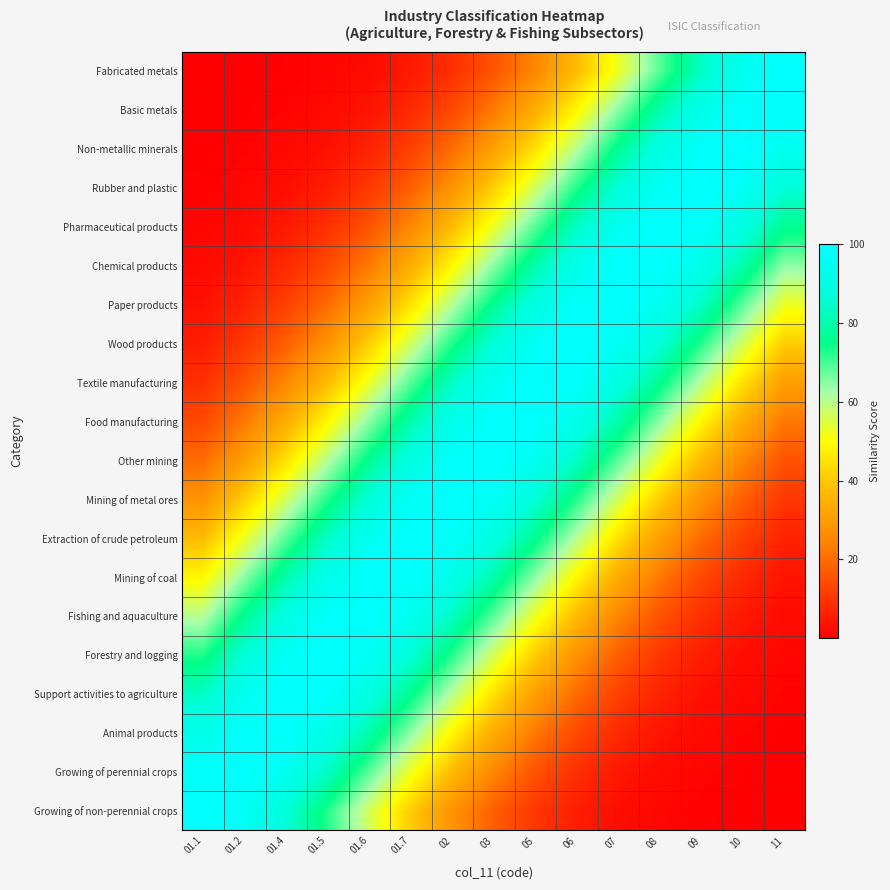

Reading left to right, extract all data points from this chart.

Growing of non-perennial crops: 01.1=100.0	01.2=96.5	01.4=86.7	01.5=72.6	01.6=56.6	01.7=41.1	02=27.8	03=17.5	05=10.3	06=5.6	07=2.9	08=1.4	09=0.6	10=0.2	11=0.1
Growing of perennial crops: 01.1=98.0	01.2=99.8	01.4=94.6	01.5=83.5	01.6=68.7	01.7=52.6	02=37.5	03=24.9	05=15.4	06=8.9	07=4.8	08=2.4	09=1.1	10=0.5	11=0.2
Animal products: 01.1=92.3	01.2=99.1	01.4=99.1	01.5=92.3	01.6=80.1	01.7=64.7	02=48.7	03=34.1	05=22.3	06=13.5	07=7.7	08=4.0	09=2.0	10=0.9	11=0.4
Support activities to agriculture: 01.1=83.5	01.2=94.6	01.4=99.8	01.5=98.0	01.6=89.7	01.7=76.4	02=60.7	03=44.8	05=30.9	06=19.8	07=11.8	08=6.6	09=3.4	10=1.6	11=0.7
Forestry and logging: 01.1=72.6	01.2=86.7	01.4=96.5	01.5=100.0	01.6=96.5	01.7=86.7	02=72.6	03=56.6	05=41.1	06=27.8	07=17.5	08=10.3	09=5.6	10=2.9	11=1.4
Fishing and aquaculture: 01.1=60.7	01.2=76.4	01.4=89.7	01.5=98.0	01.6=99.8	01.7=94.6	02=83.5	03=68.7	05=52.6	06=37.5	07=24.9	08=15.4	09=8.9	10=4.8	11=2.4
Mining of coal: 01.1=48.7	01.2=64.7	01.4=80.1	01.5=92.3	01.6=99.1	01.7=99.1	02=92.3	03=80.1	05=64.7	06=48.7	07=34.1	08=22.3	09=13.5	10=7.7	11=4.0
Extraction of crude petroleum: 01.1=37.5	01.2=52.6	01.4=68.7	01.5=83.5	01.6=94.6	01.7=99.8	02=98.0	03=89.7	05=76.4	06=60.7	07=44.8	08=30.9	09=19.8	10=11.8	11=6.6
Mining of metal ores: 01.1=27.8	01.2=41.1	01.4=56.6	01.5=72.6	01.6=86.7	01.7=96.5	02=100.0	03=96.5	05=86.7	06=72.6	07=56.6	08=41.1	09=27.8	10=17.5	11=10.3
Other mining: 01.1=19.8	01.2=30.9	01.4=44.8	01.5=60.7	01.6=76.4	01.7=89.7	02=98.0	03=99.8	05=94.6	06=83.5	07=68.7	08=52.6	09=37.5	10=24.9	11=15.4
Food manufacturing: 01.1=13.5	01.2=22.3	01.4=34.1	01.5=48.7	01.6=64.7	01.7=80.1	02=92.3	03=99.1	05=99.1	06=92.3	07=80.1	08=64.7	09=48.7	10=34.1	11=22.3
Textile manufacturing: 01.1=8.9	01.2=15.4	01.4=24.9	01.5=37.5	01.6=52.6	01.7=68.7	02=83.5	03=94.6	05=99.8	06=98.0	07=89.7	08=76.4	09=60.7	10=44.8	11=30.9
Wood products: 01.1=5.6	01.2=10.3	01.4=17.5	01.5=27.8	01.6=41.1	01.7=56.6	02=72.6	03=86.7	05=96.5	06=100.0	07=96.5	08=86.7	09=72.6	10=56.6	11=41.1
Paper products: 01.1=3.4	01.2=6.6	01.4=11.8	01.5=19.8	01.6=30.9	01.7=44.8	02=60.7	03=76.4	05=89.7	06=98.0	07=99.8	08=94.6	09=83.5	10=68.7	11=52.6
Chemical products: 01.1=2.0	01.2=4.0	01.4=7.7	01.5=13.5	01.6=22.3	01.7=34.1	02=48.7	03=64.7	05=80.1	06=92.3	07=99.1	08=99.1	09=92.3	10=80.1	11=64.7
Pharmaceutical products: 01.1=1.1	01.2=2.4	01.4=4.8	01.5=8.9	01.6=15.4	01.7=24.9	02=37.5	03=52.6	05=68.7	06=83.5	07=94.6	08=99.8	09=98.0	10=89.7	11=76.4
Rubber and plastic: 01.1=0.6	01.2=1.4	01.4=2.9	01.5=5.6	01.6=10.3	01.7=17.5	02=27.8	03=41.1	05=56.6	06=72.6	07=86.7	08=96.5	09=100.0	10=96.5	11=86.7
Non-metallic minerals: 01.1=0.3	01.2=0.7	01.4=1.6	01.5=3.4	01.6=6.6	01.7=11.8	02=19.8	03=30.9	05=44.8	06=60.7	07=76.4	08=89.7	09=98.0	10=99.8	11=94.6
Basic metals: 01.1=0.2	01.2=0.4	01.4=0.9	01.5=2.0	01.6=4.0	01.7=7.7	02=13.5	03=22.3	05=34.1	06=48.7	07=64.7	08=80.1	09=92.3	10=99.1	11=99.1
Fabricated metals: 01.1=0.1	01.2=0.2	01.4=0.5	01.5=1.1	01.6=2.4	01.7=4.8	02=8.9	03=15.4	05=24.9	06=37.5	07=52.6	08=68.7	09=83.5	10=94.6	11=99.8